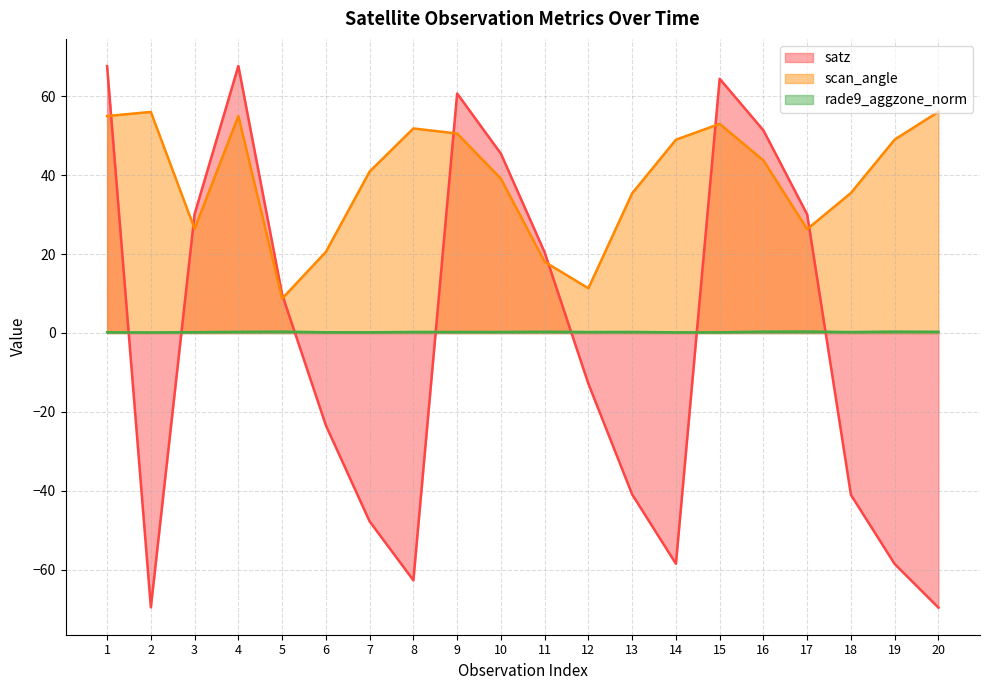

How many lines are shown in the chart?

3